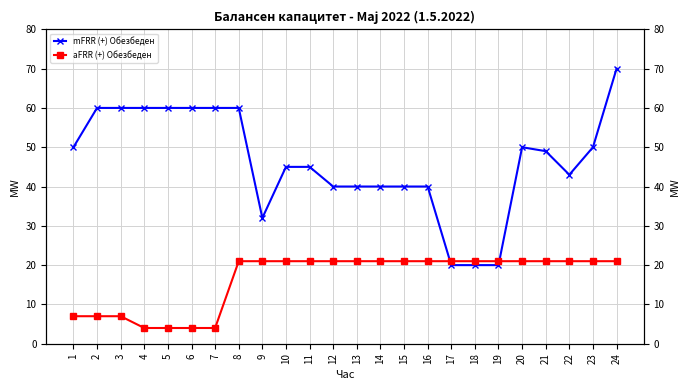

Where is the first local maximum for mFRR (+) Обезбеден?

20